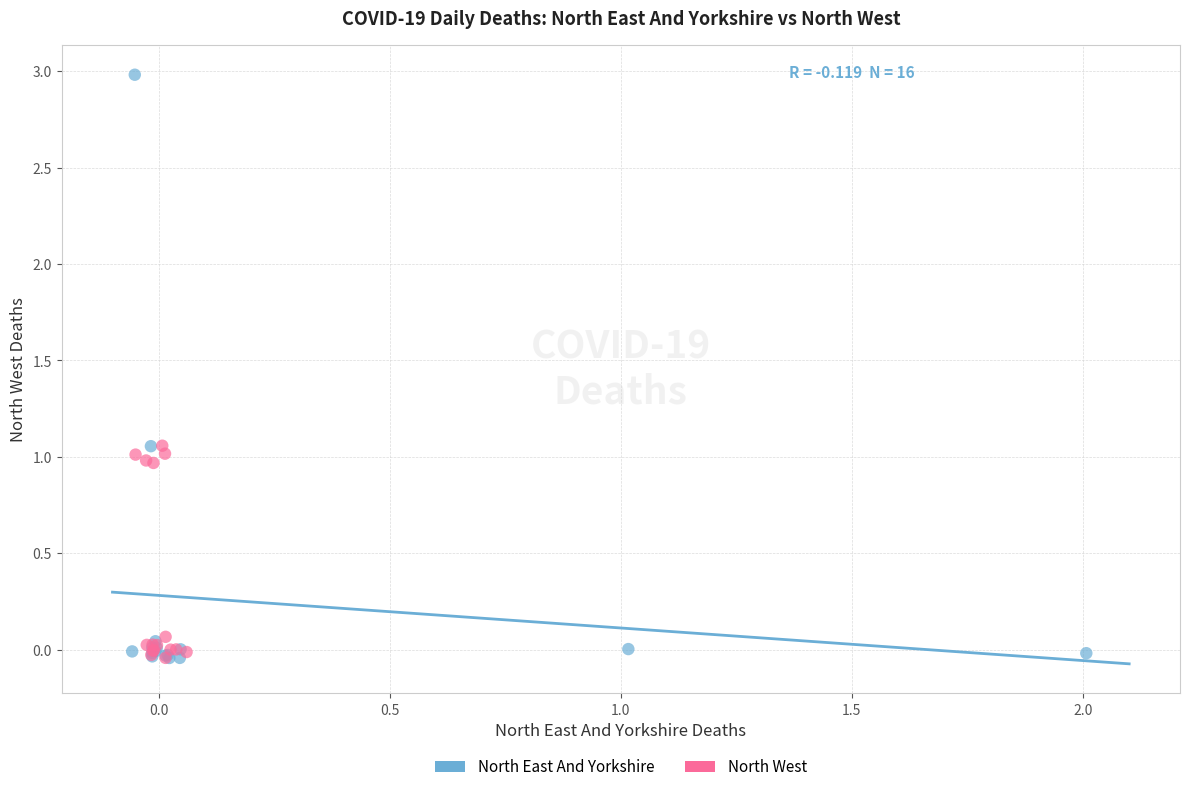

Which series reaches the maximum Y coordinate?

North East And Yorkshire